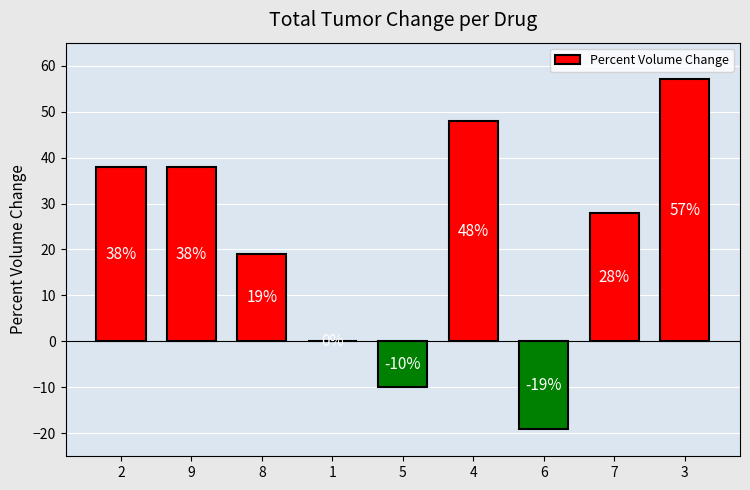

What is the greatest value displayed?

57